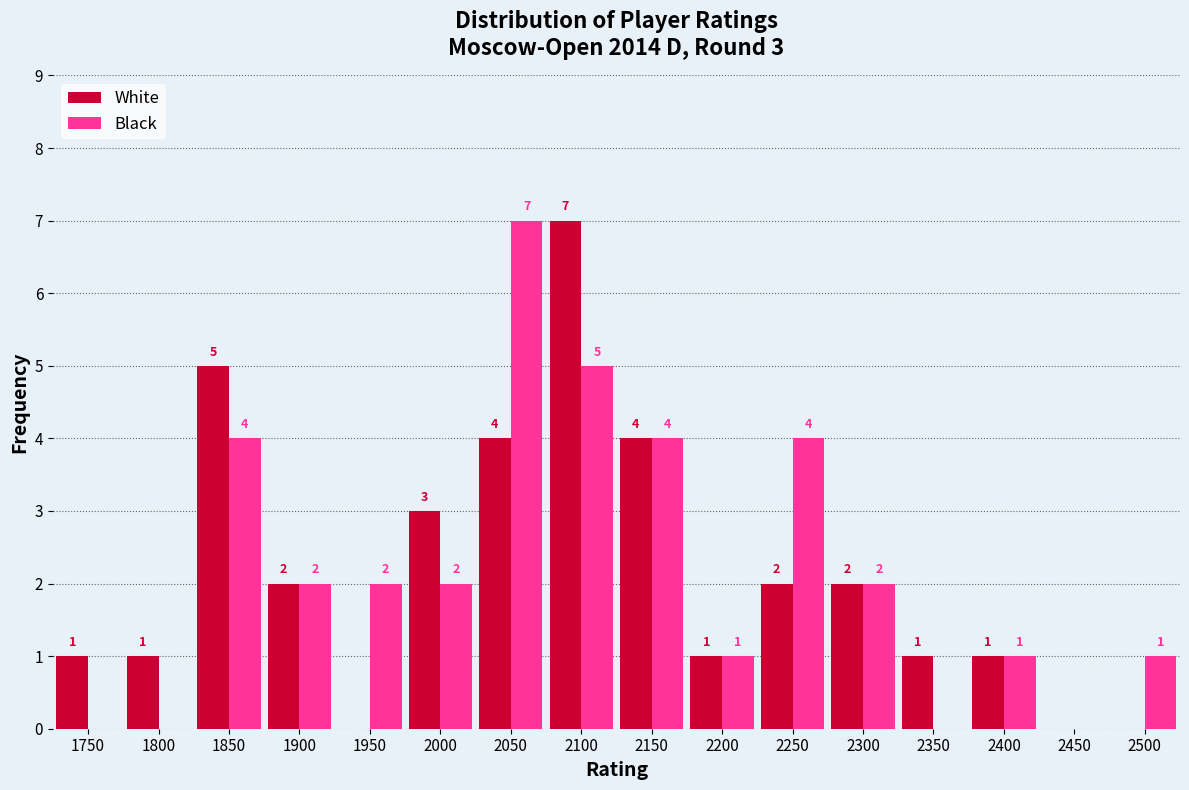

Reading left to right, transcribe all the data shown in this chart.

White: 1750=1	1800=1	1850=5	1900=2	1950=0	2000=3	2050=4	2100=7	2150=4	2200=1	2250=2	2300=2	2350=1	2400=1	2450=0	2500=0
Black: 1750=0	1800=0	1850=4	1900=2	1950=2	2000=2	2050=7	2100=5	2150=4	2200=1	2250=4	2300=2	2350=0	2400=1	2450=0	2500=1